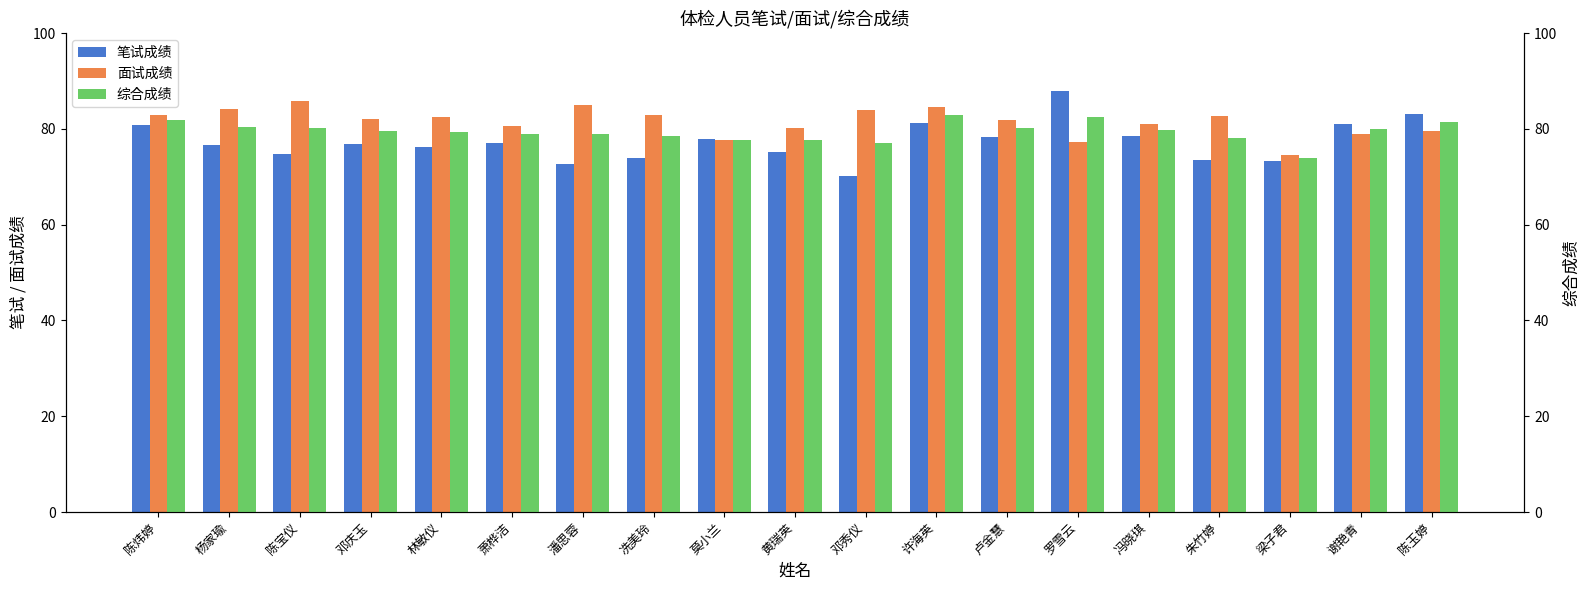

What is the highest value of the 面试成绩 series?

85.8